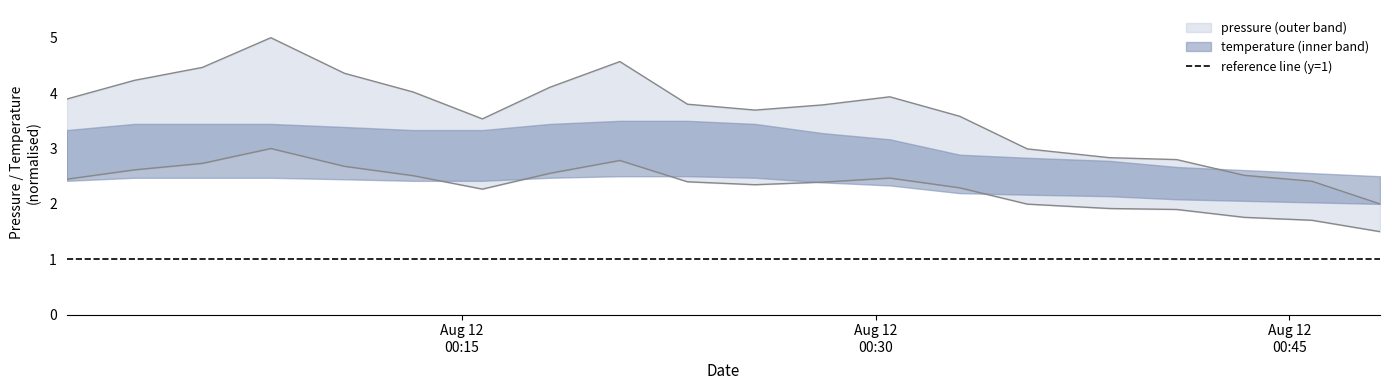

At which category does pressure_mid reach its first local valley?

2023-08-12T00:15:45